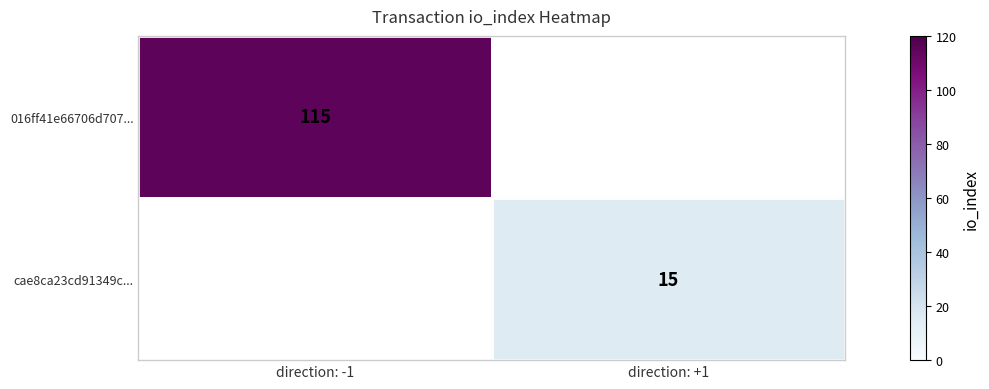

At how many categories does at least one series exceed 97?

1